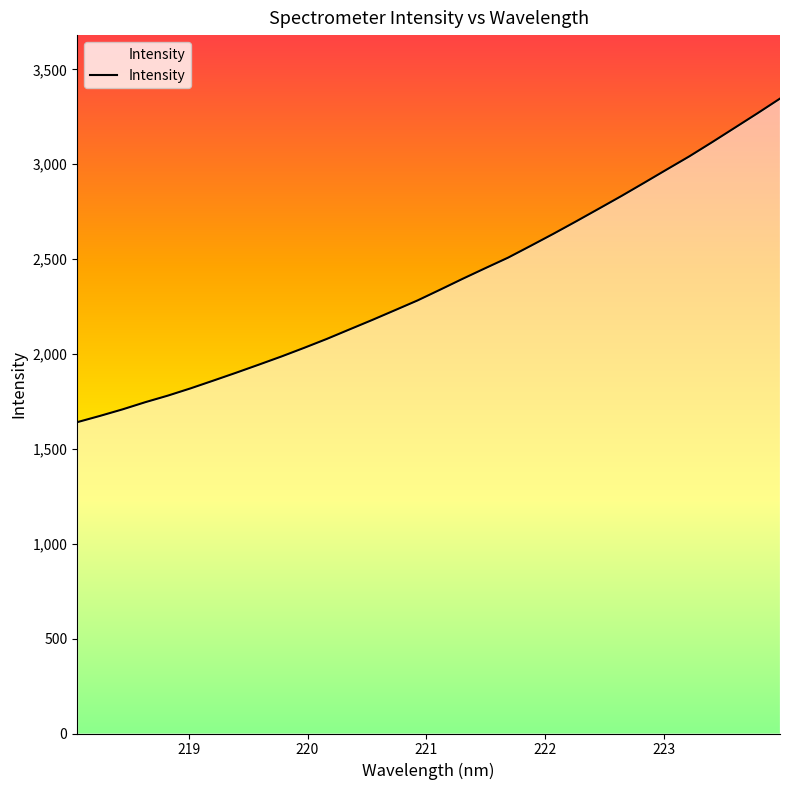

What is the greatest value displayed?

3346.2